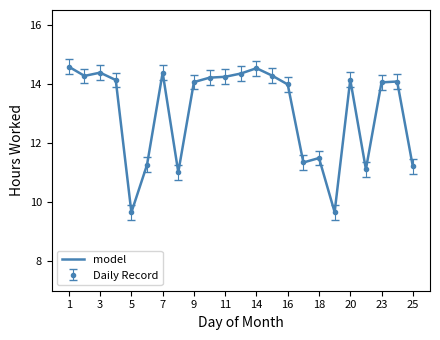

Is this an area chart (filled region under the line)?

No